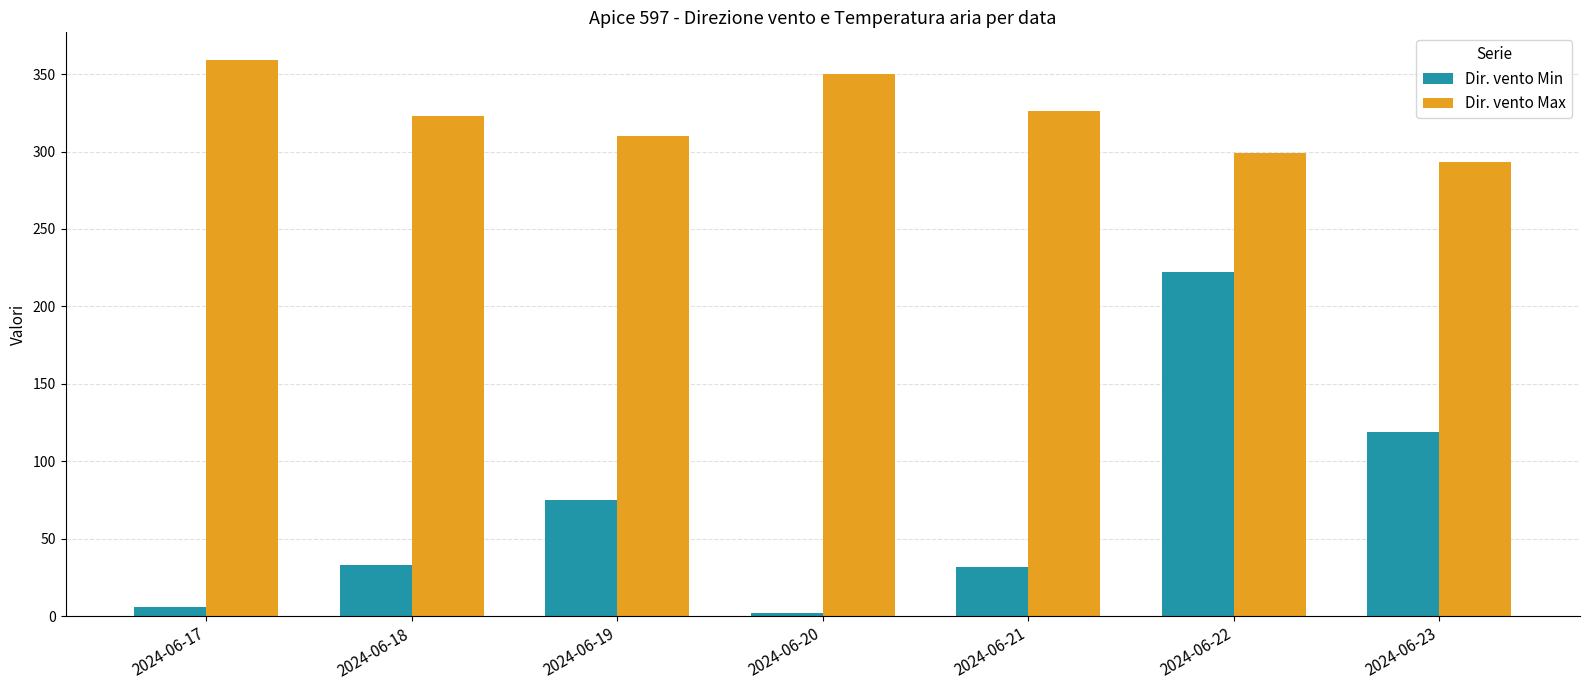

The Dir. vento Min series shows 53 at 2024-06-18. True or false?

False